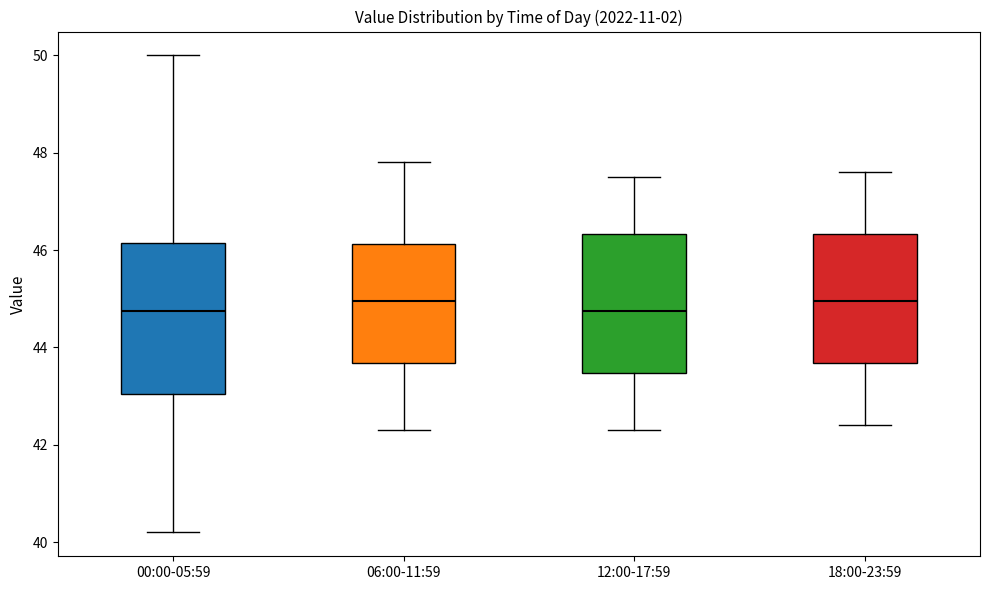

Comparing the boxes themselves (not the whiskers), which one is the tallest?

00:00-05:59